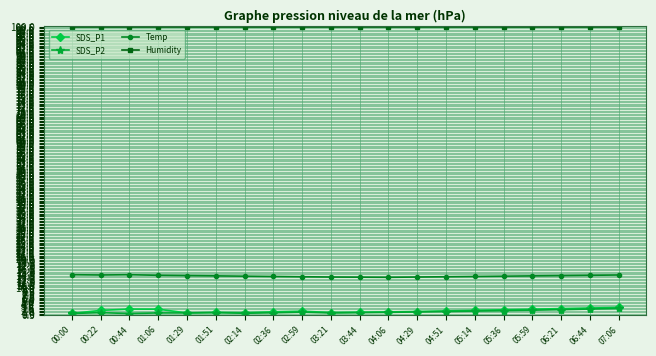

Does the chart display data point markers on the line(s)?

Yes